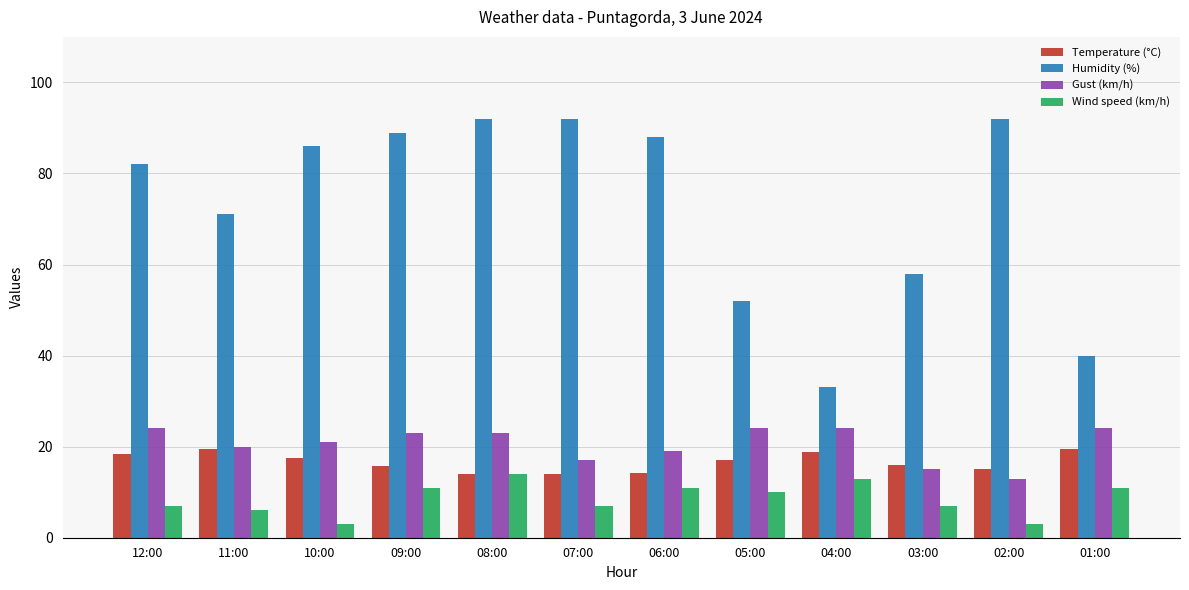

The value of Wind speed (km/h) at 07:00 is 2.7. True or false?

False